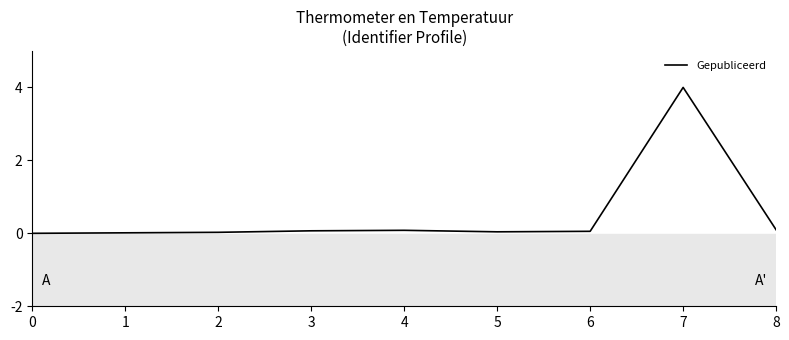

Reading left to right, list all the values displayed in this chart.

0.0	0.0	0.0	0.1	0.1	0.0	0.1	4.0	0.1